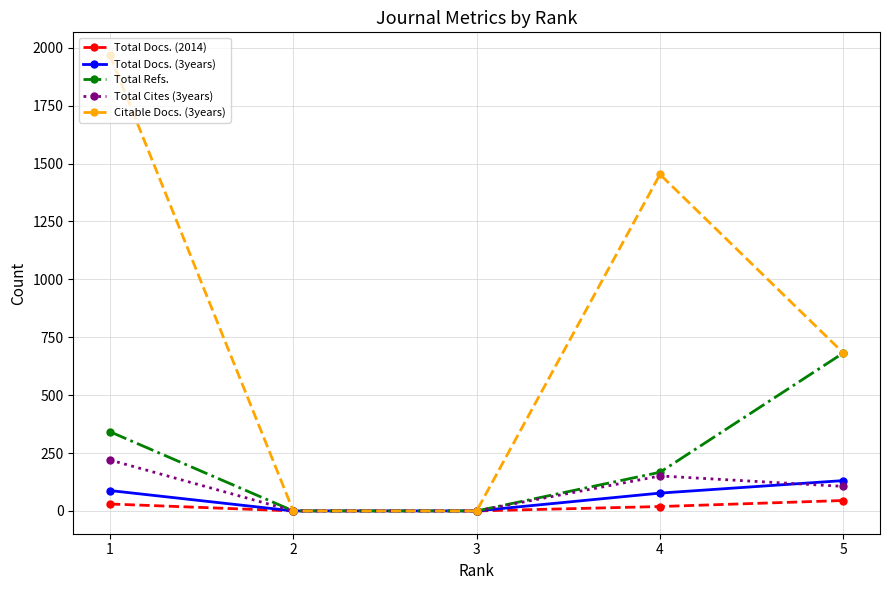

Rank the series by their maximum value, from highest to lowest.

Citable Docs. (3years), Total Refs., Total Cites (3years), Total Docs. (3years), Total Docs. (2014)